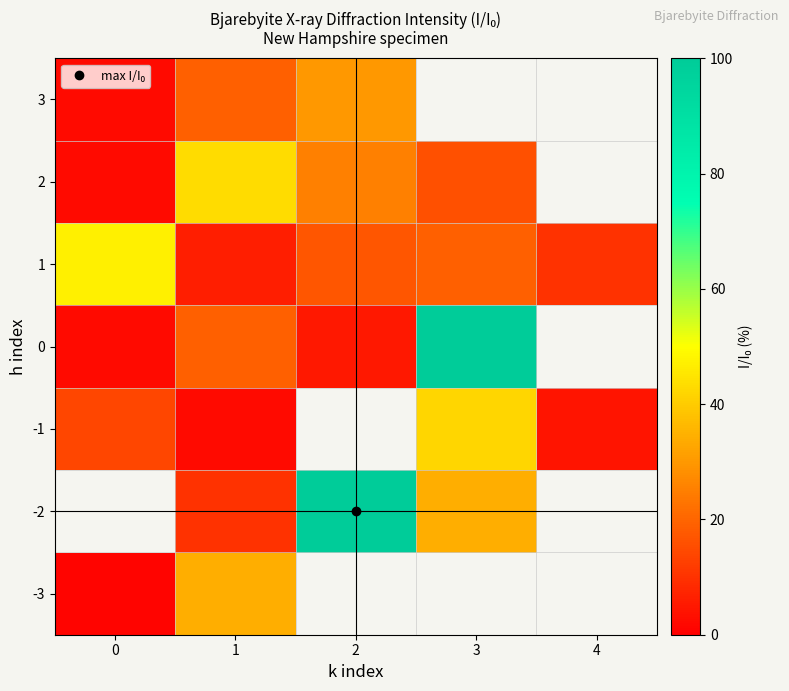

Count the number of data series in this chart.

7